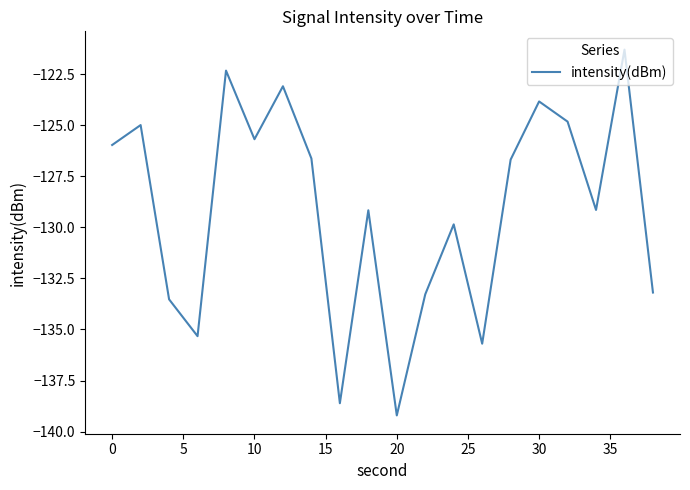

What is the maximum value shown in the chart?

-121.3